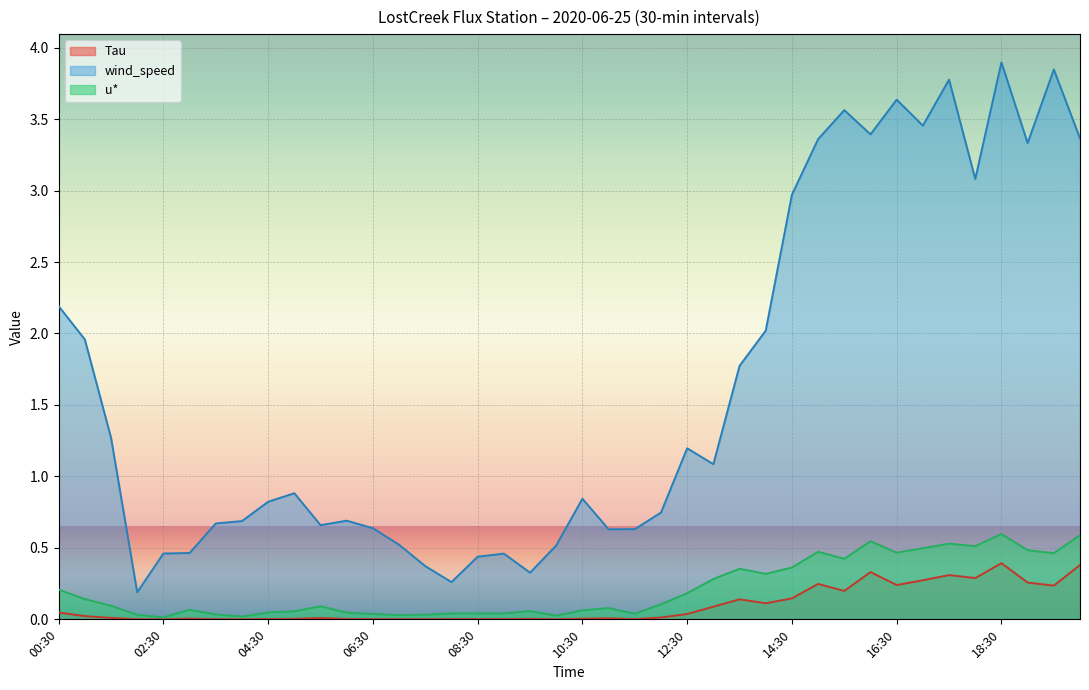

What position from the left is 02:30?

5